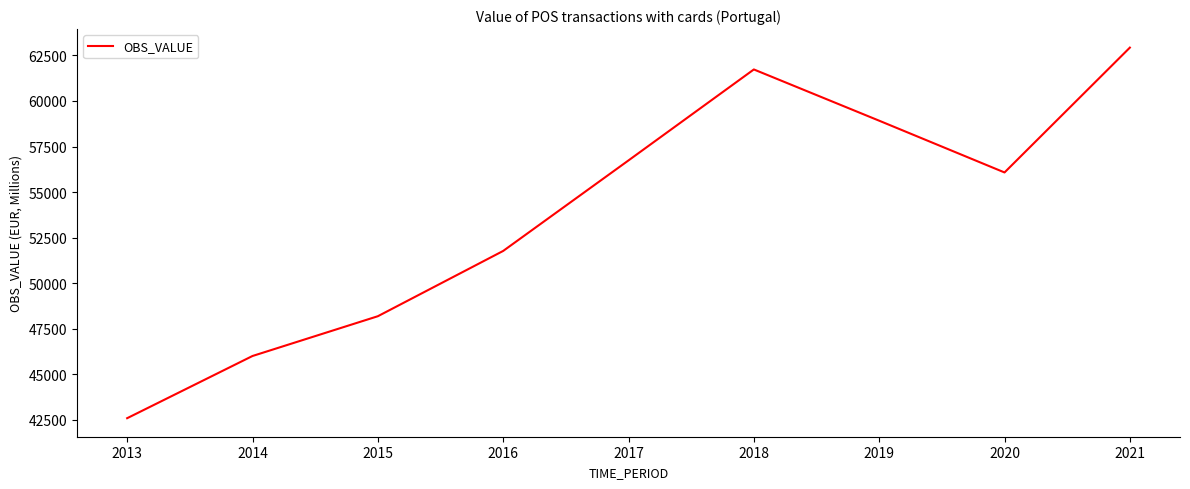

Which label corresponds to the largest value in the chart?

2021